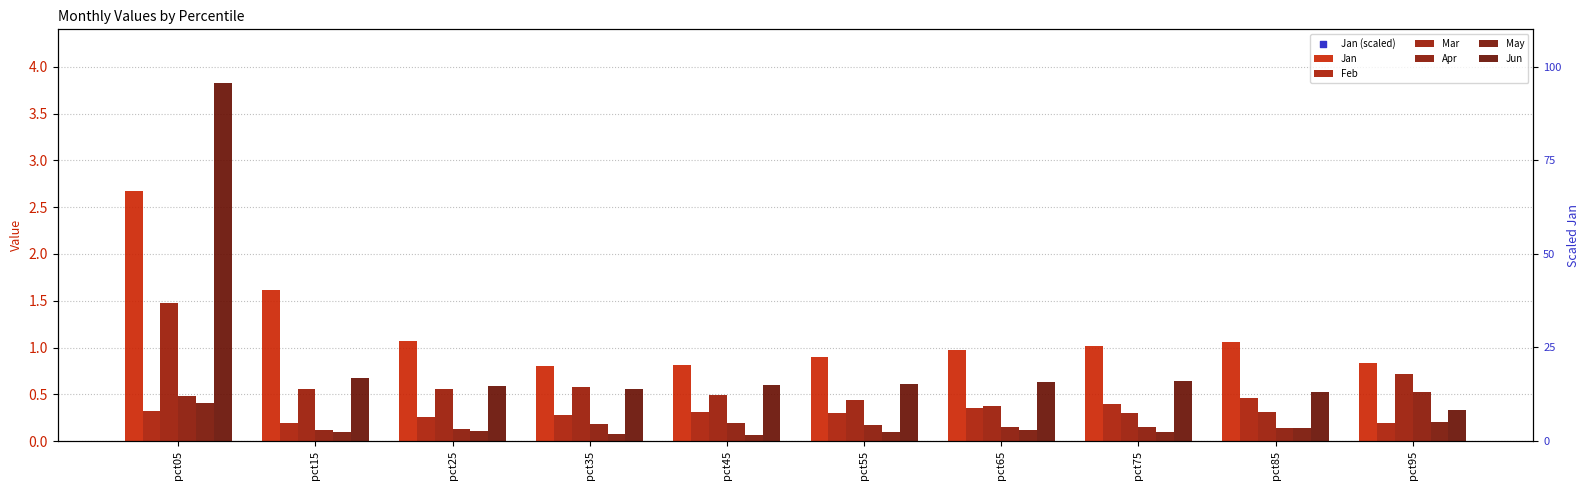

Which series has the largest total across all categories?

Jan